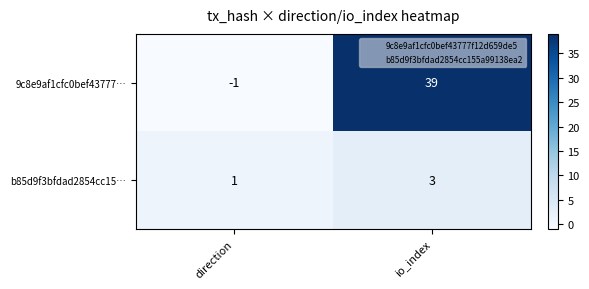

What is the difference between the maximum and minimum values in the 9c8e9af1cfc0bef43777… series?

40